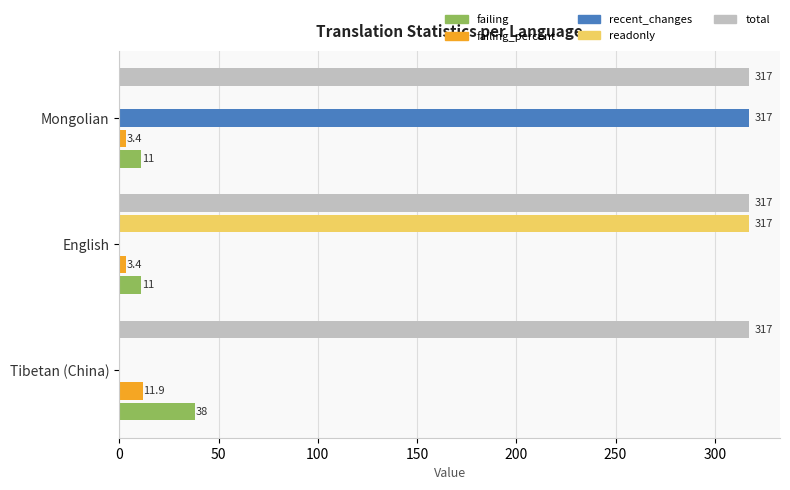

Count the number of categories in the chart.

3